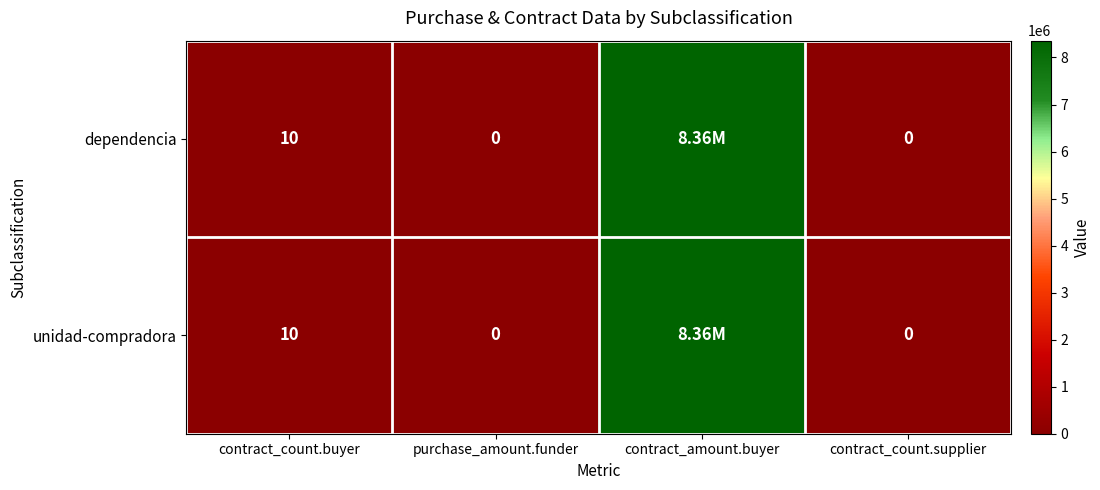

What is the difference between the second highest and second lowest values in the unidad-compradora series?

10.0